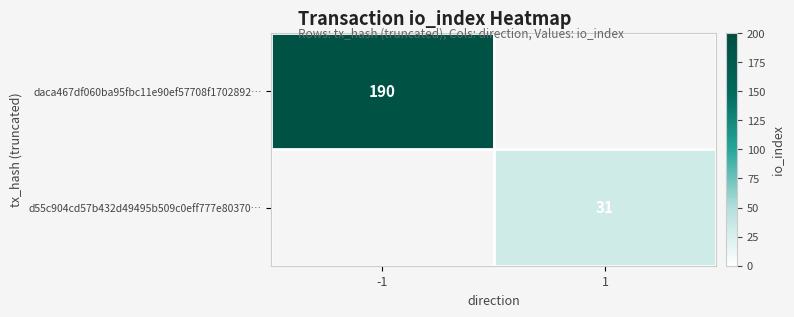

What is the smallest value displayed?

31.0